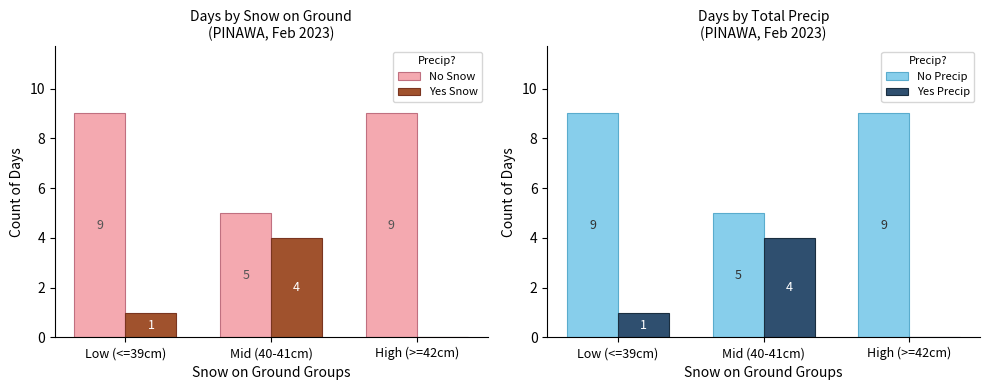

At High (>=42cm), list the series in order from smallest to largest.

Yes Snow, Yes Precip, No Snow, No Precip